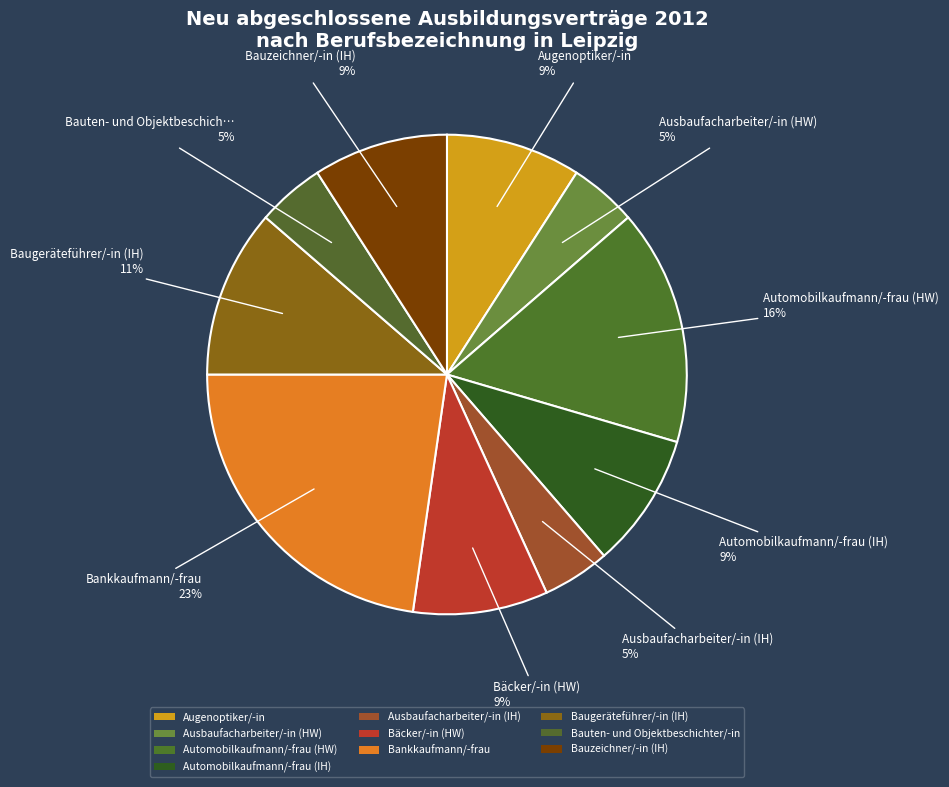

Which category has the biggest portion of the pie?

Bankkaufmann/-frau